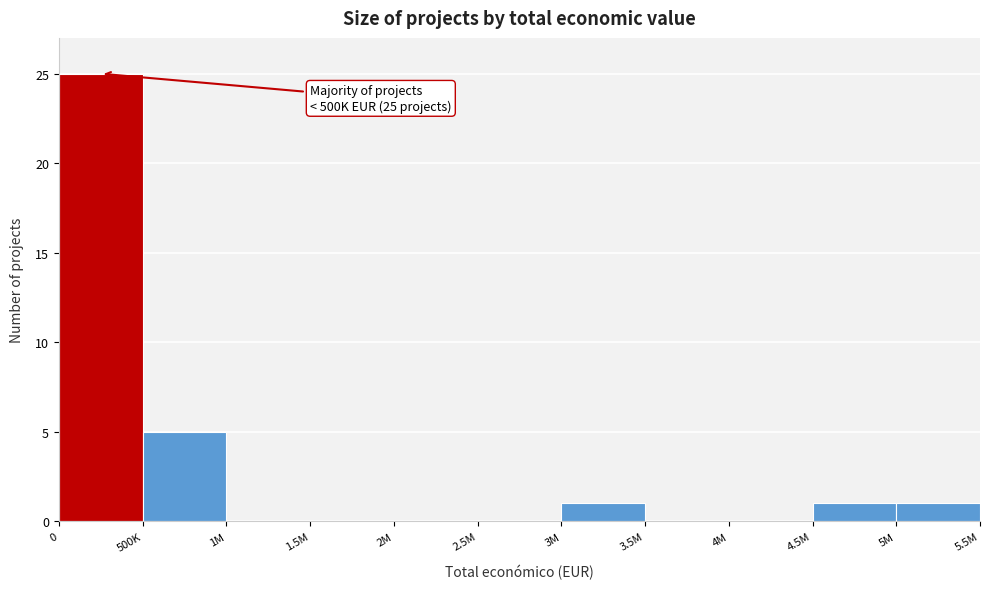

Reading left to right, what are all the values shown in this chart?

0=25	500K=5	1M=0	1.5M=0	2M=0	2.5M=0	3M=1	3.5M=0	4M=0	4.5M=1	5M=1